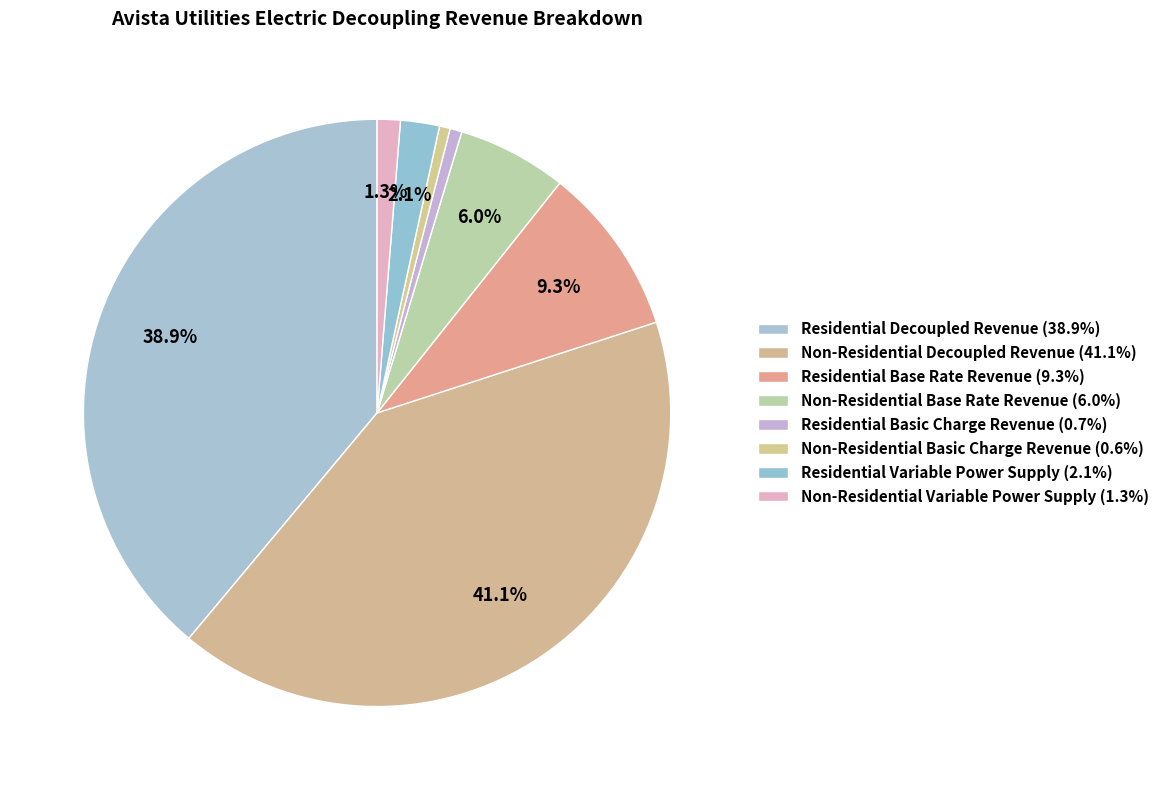

What portion of the pie excludes Residential Variable Power Supply?

97.9%